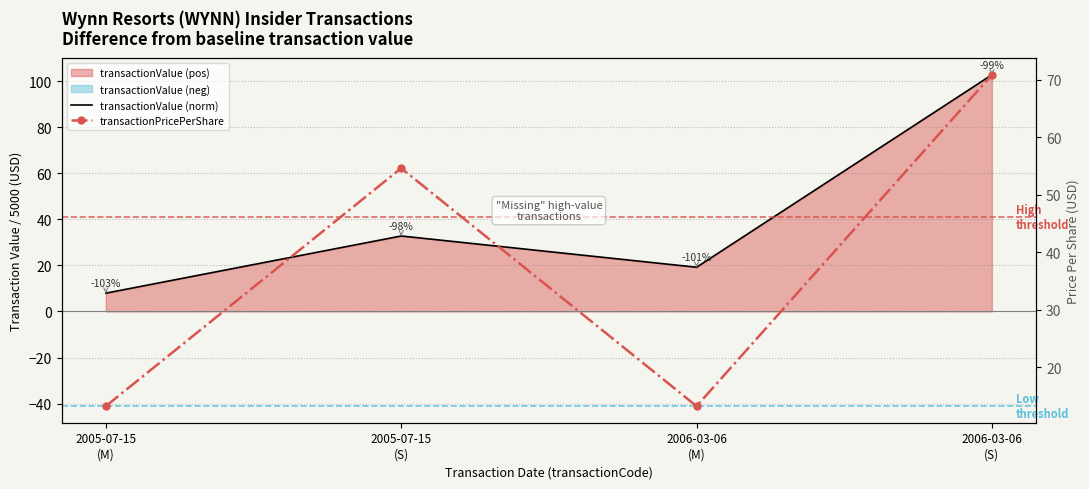

What is the label of the 2nd point from the left?

2005-07-15
(S)